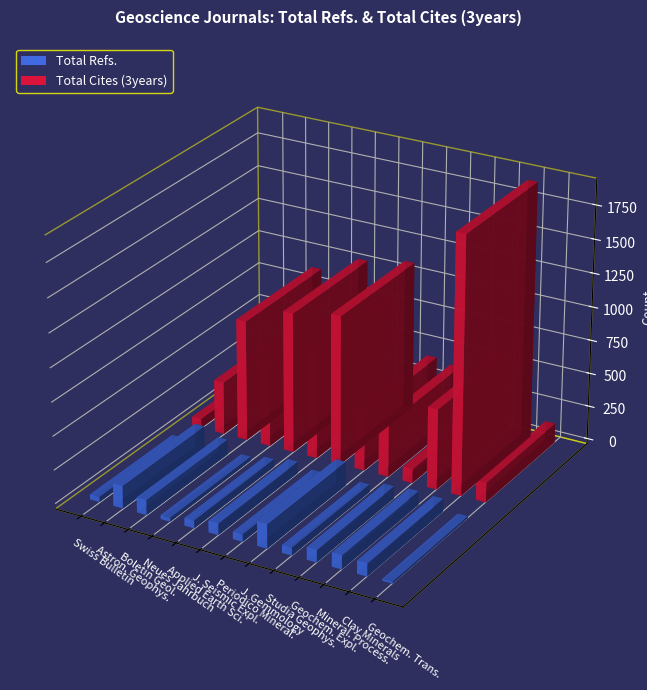

Is the value of Total Cites (3years) at Rank 52 greater than the value of Total Refs. at Rank 57?

Yes